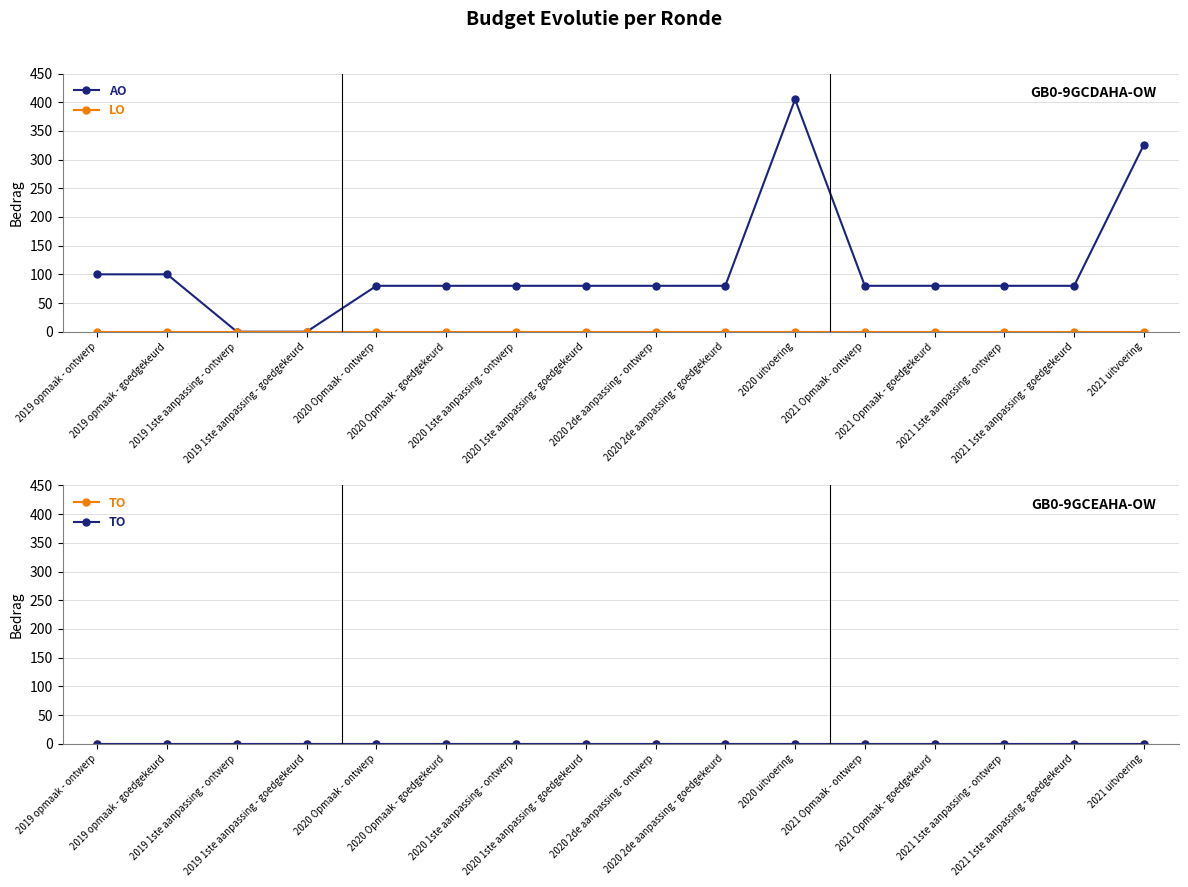

How many data points in AO are less than 80?

2